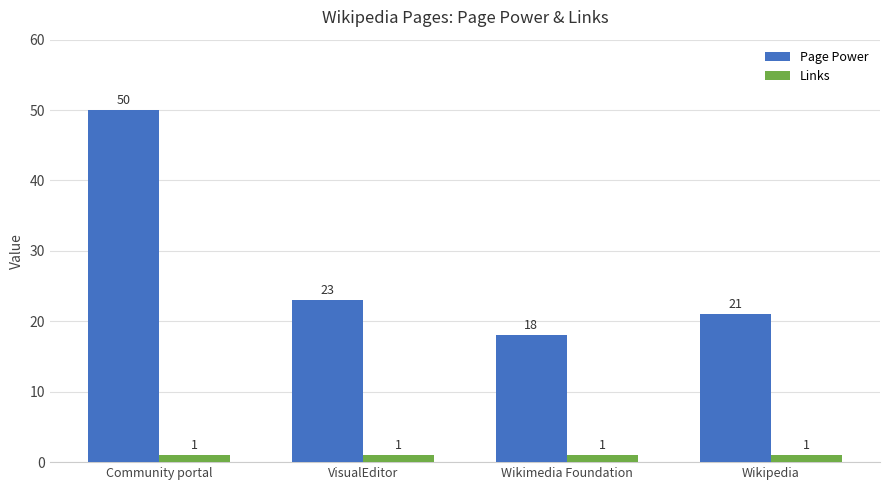

What value does the Page Power series have at Wikipedia?

21